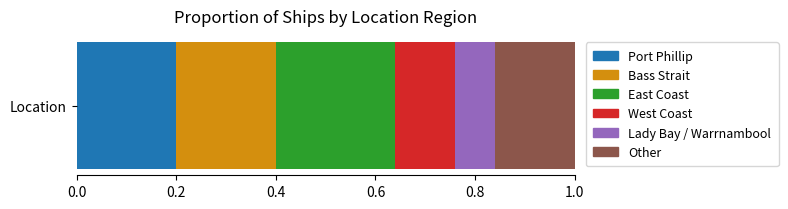

Count the number of data series in this chart.

6